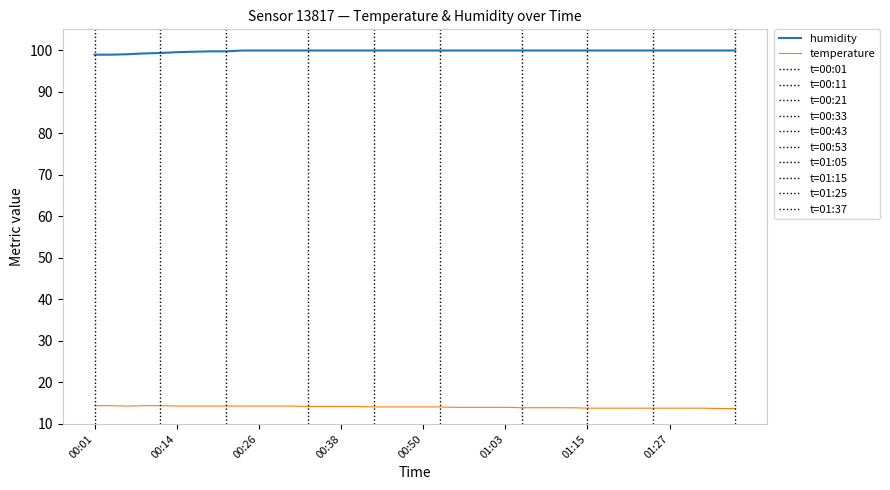

Rank the series by their average value, from lowest to highest.

temperature, humidity